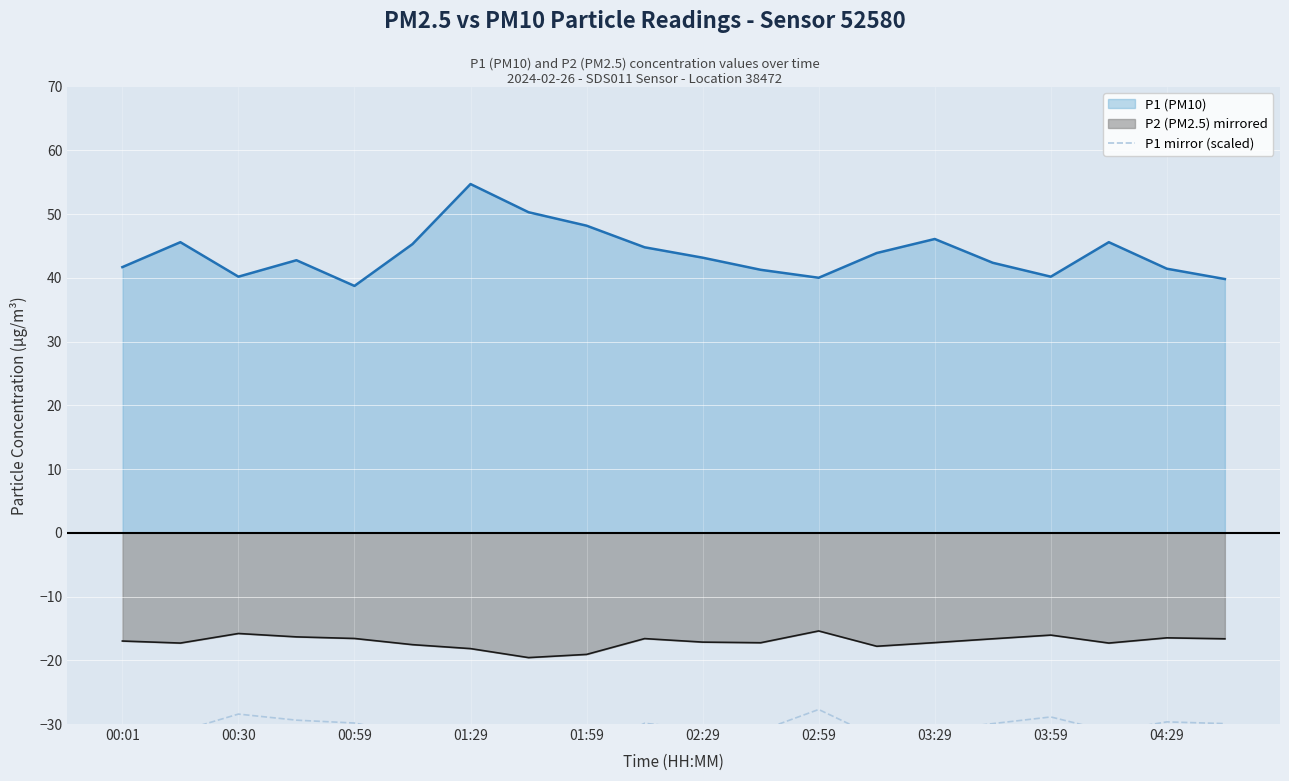

What is the highest value of the P2 (PM2.5) mirrored series?

-15.4